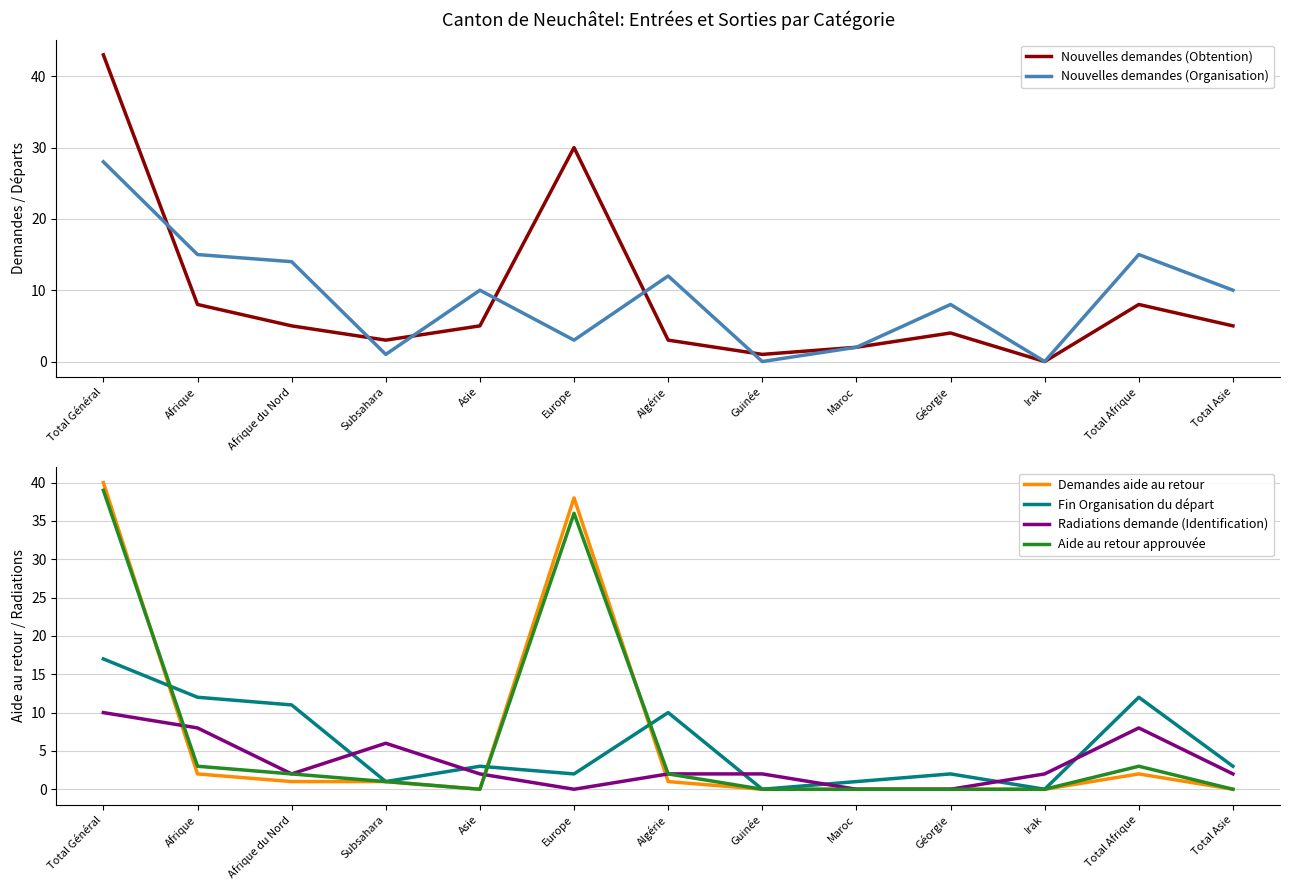

Which series ends up on top after the final intersection of Demandes aide au retour and Nouvelles demandes (Organisation)?

Nouvelles demandes (Organisation)